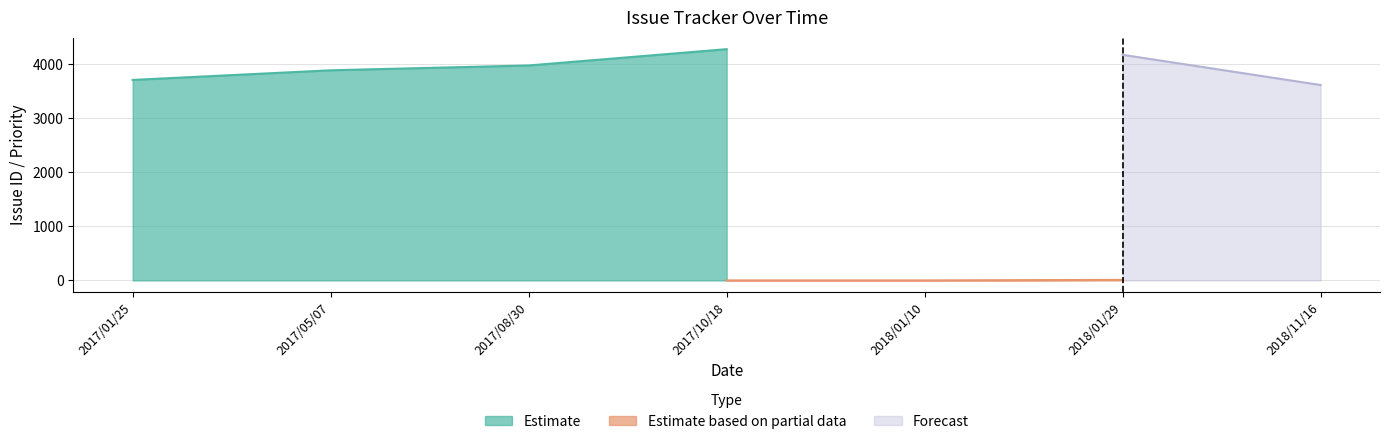

True or false: Priority has more than 0 points higher than both neighbors.

True